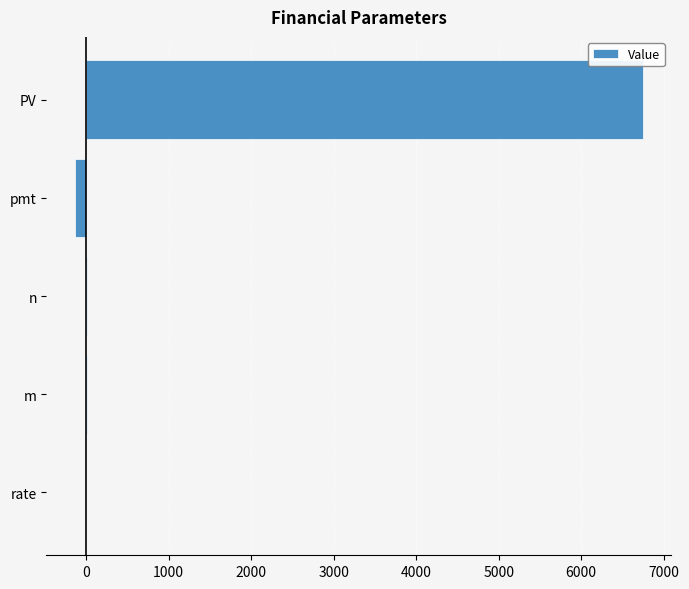

Which category has the highest value across all series?

PV